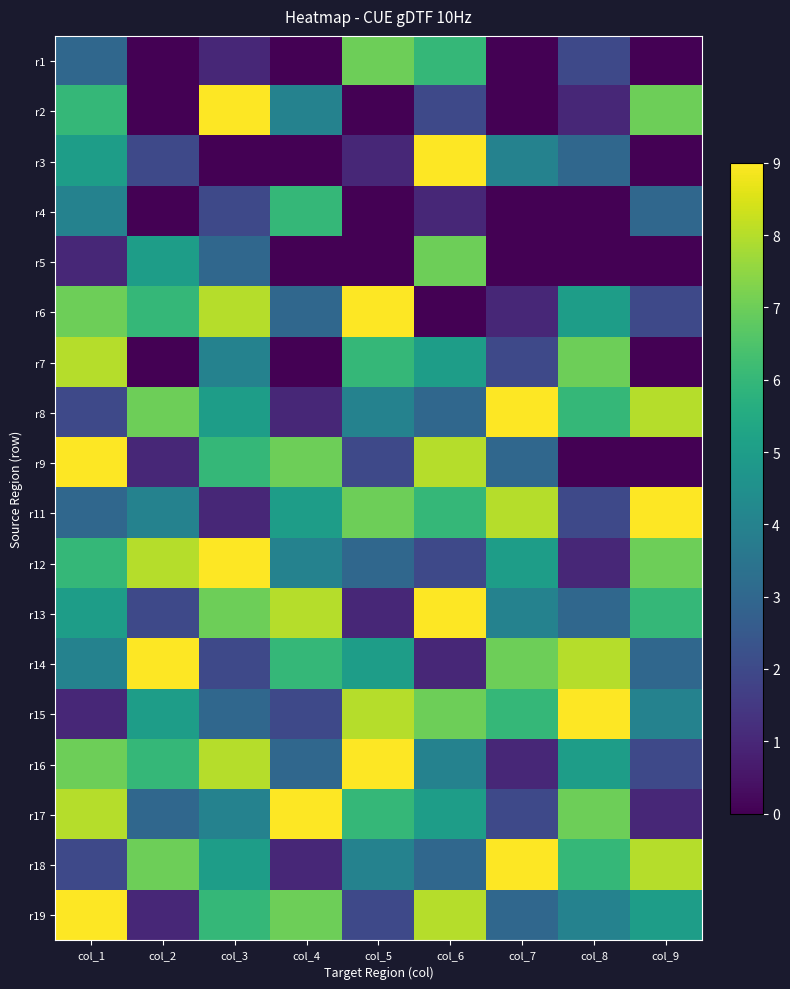

Count the number of data series in this chart.

18